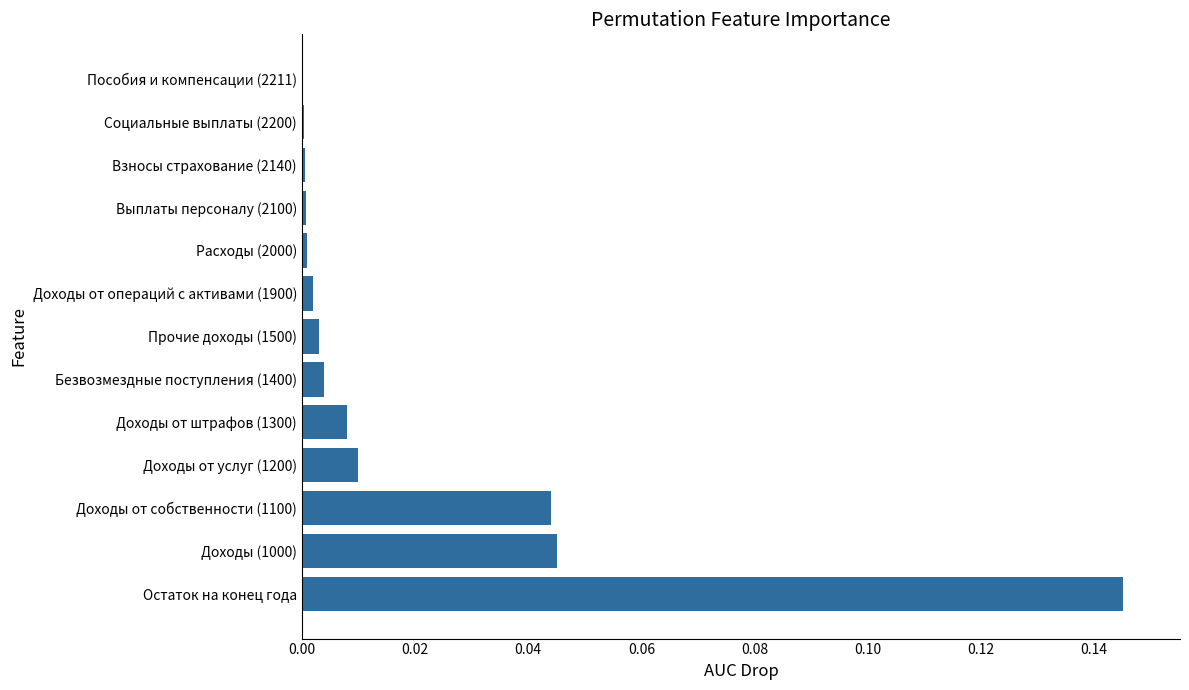

Is it true that the value at Доходы (1000) is 0.0?

True